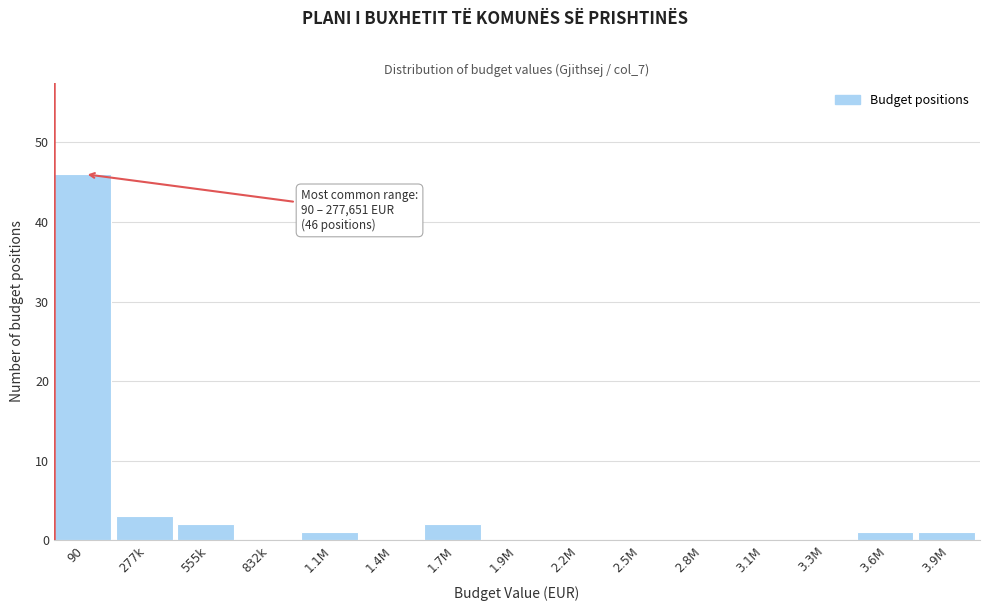

Reading left to right, transcribe all the data shown in this chart.

90=46	277k=3	555k=2	832k=0	1.1M=1	1.4M=0	1.7M=2	1.9M=0	2.2M=0	2.5M=0	2.8M=0	3.1M=0	3.3M=0	3.6M=1	3.9M=1